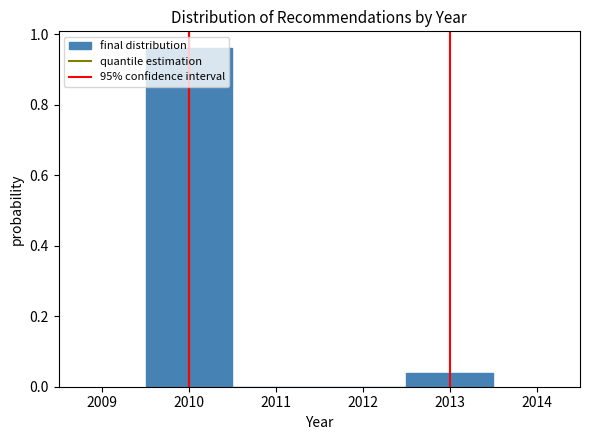

How tall is the bar that spans 2012.5 to 2013.5 on the x-axis? The values are not printed on the chart, so give them approximately, as read against the axis.

0.04